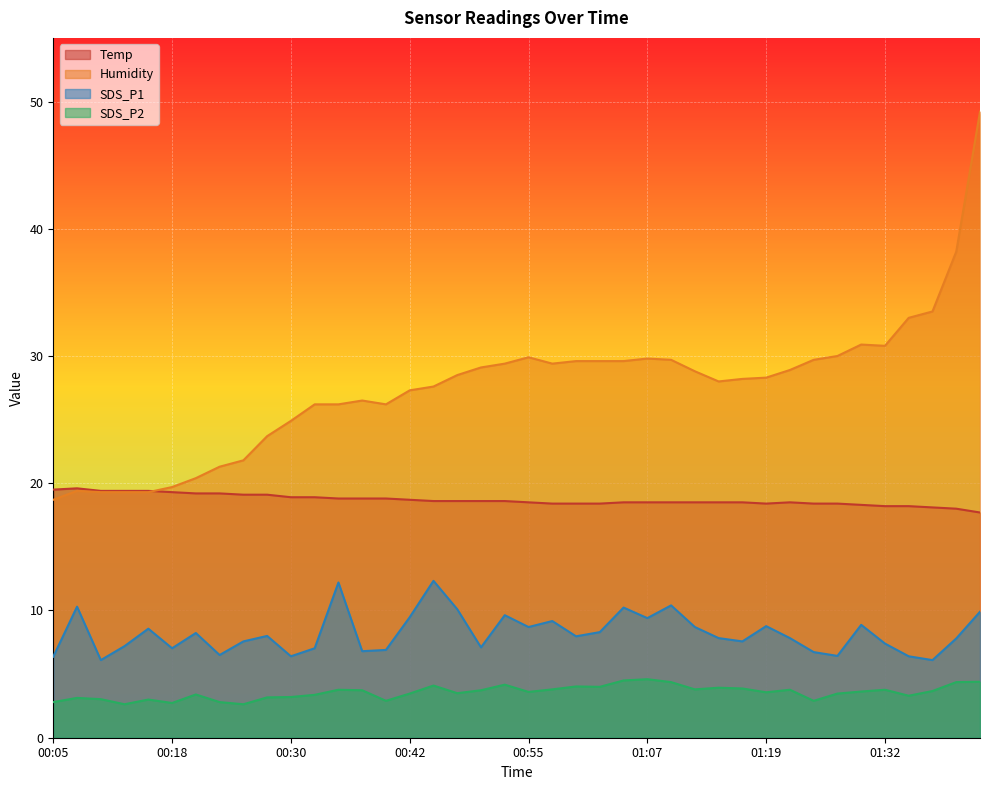

List the series in order of their peak value, highest first.

Humidity, Temp, SDS_P1, SDS_P2